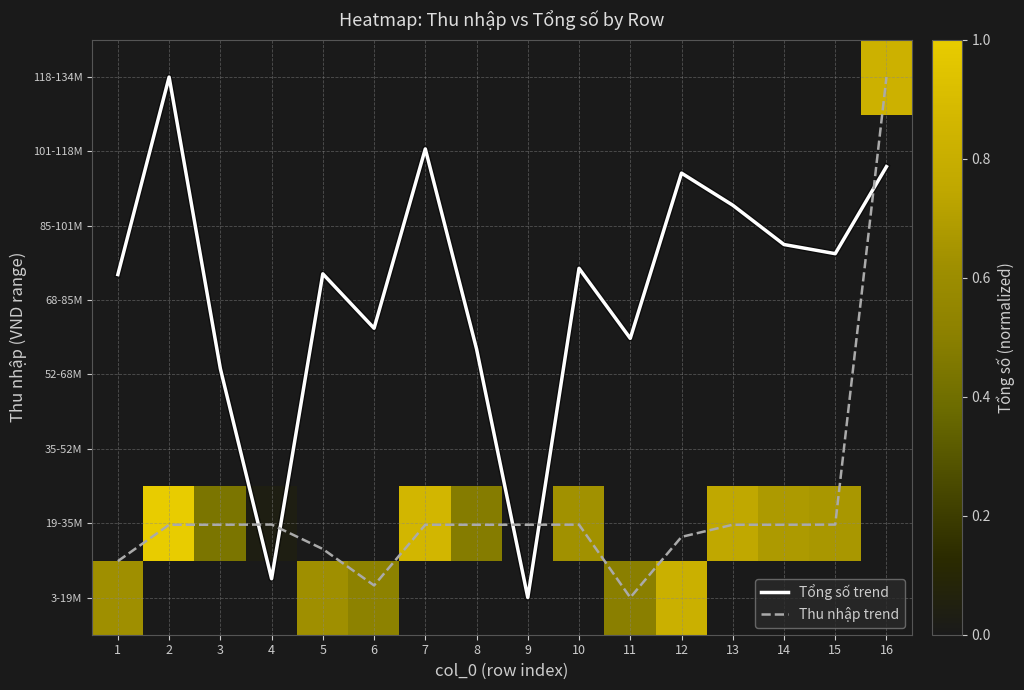

At which category does the chart reach its peak across all series?

2